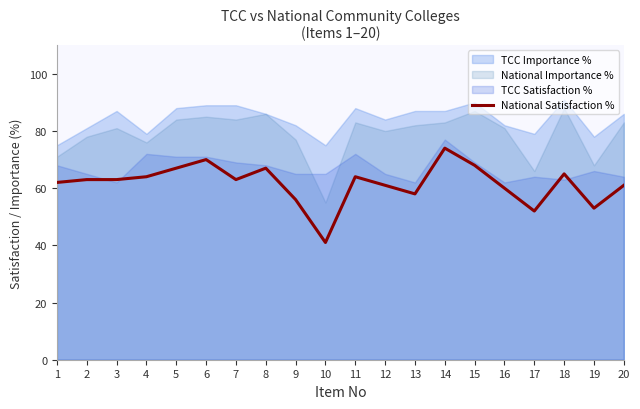

How many points are lower than both their immediate neighbors (excluding endpoints)?

5